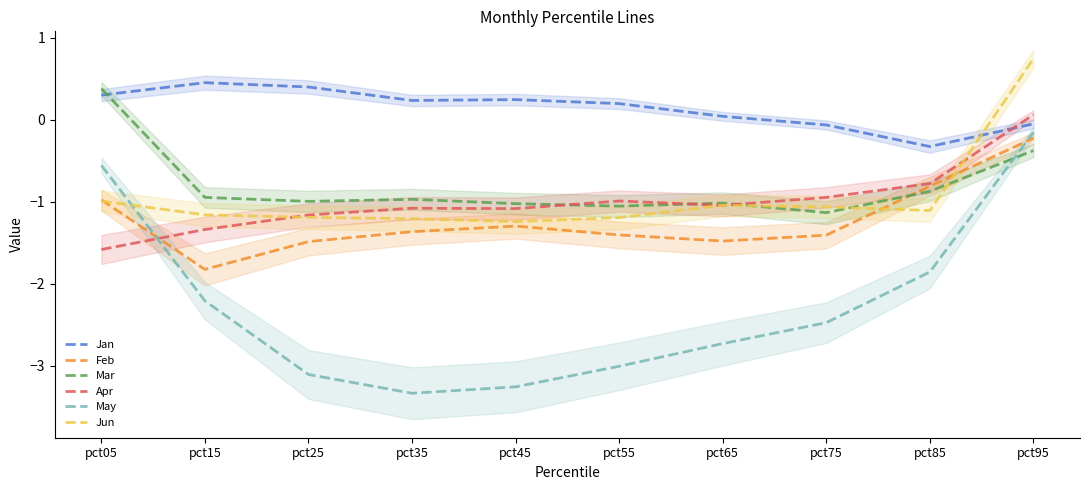

What is the difference between the Jan values at pct25 and pct85?

0.7